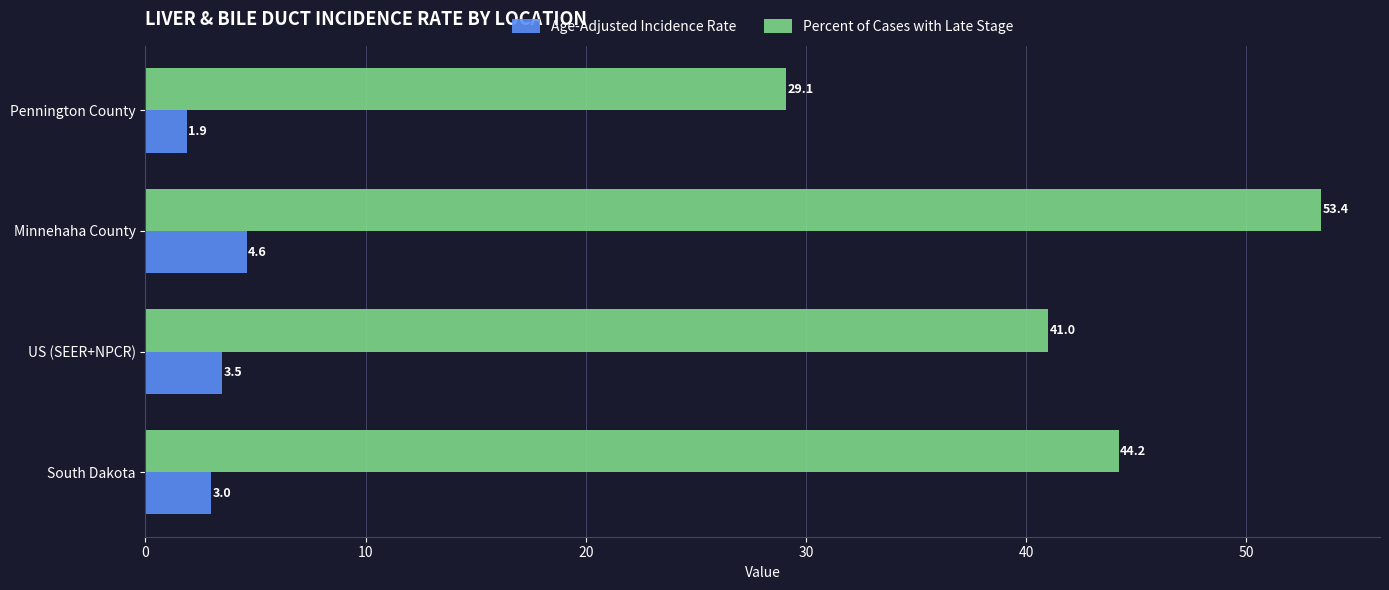

List the series in order of their overall mean, highest first.

Percent of Cases with Late Stage, Age-Adjusted Incidence Rate